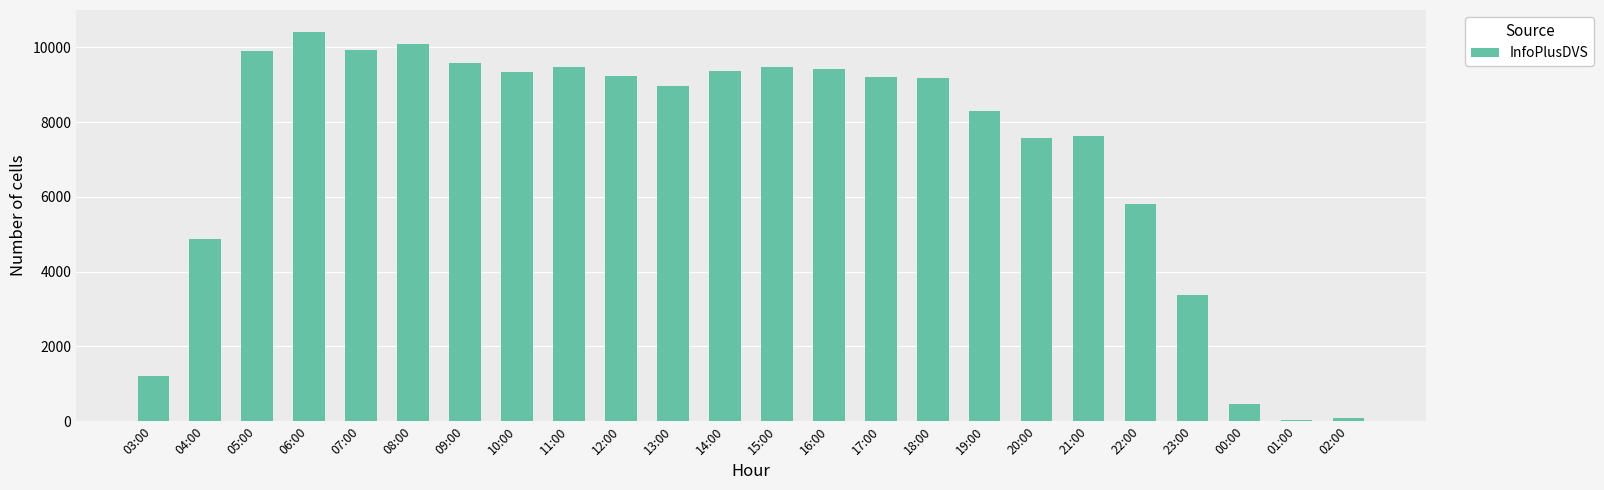

How many values are below 9203?

12